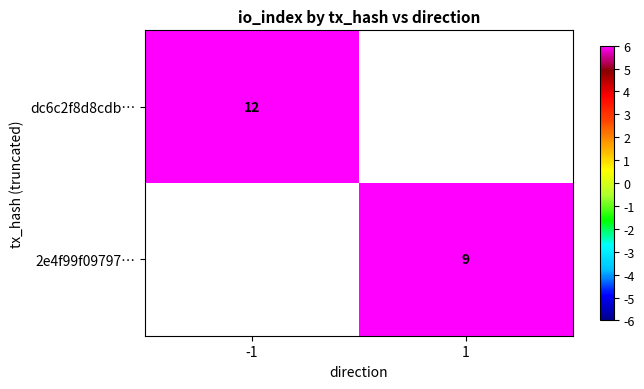

The 2e4f99f09797… series shows 14.0 at 1. True or false?

False